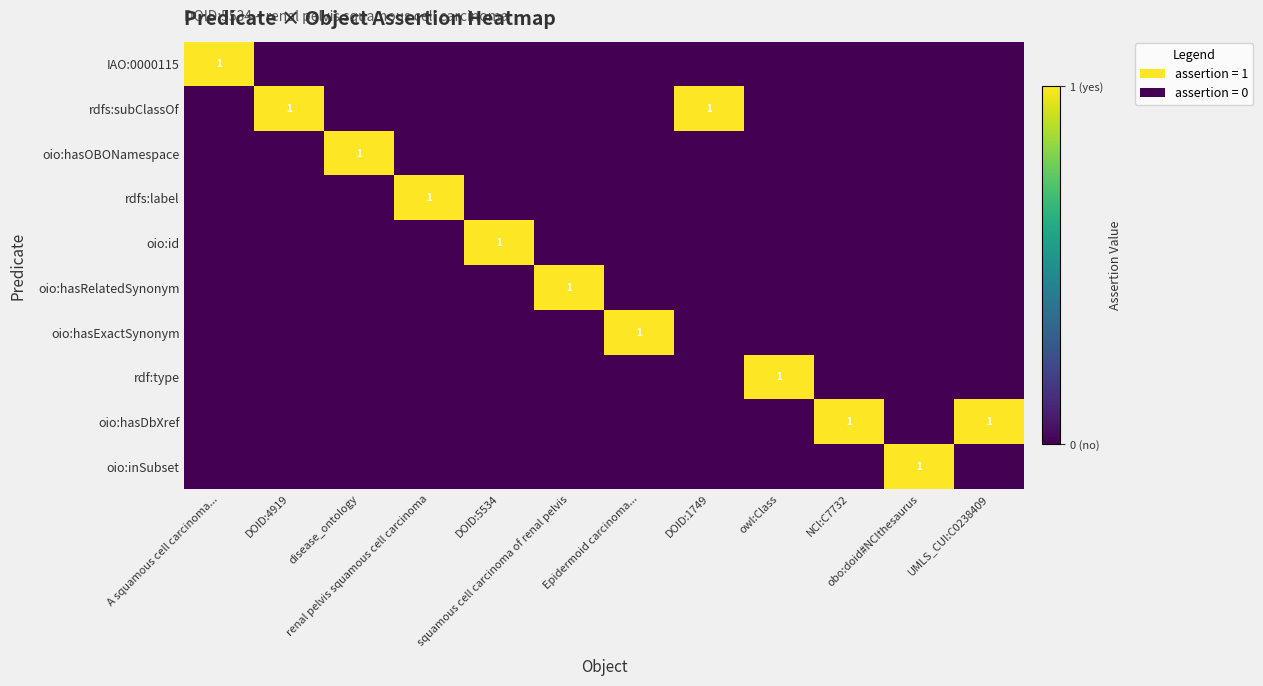

Count the number of categories in the chart.

12